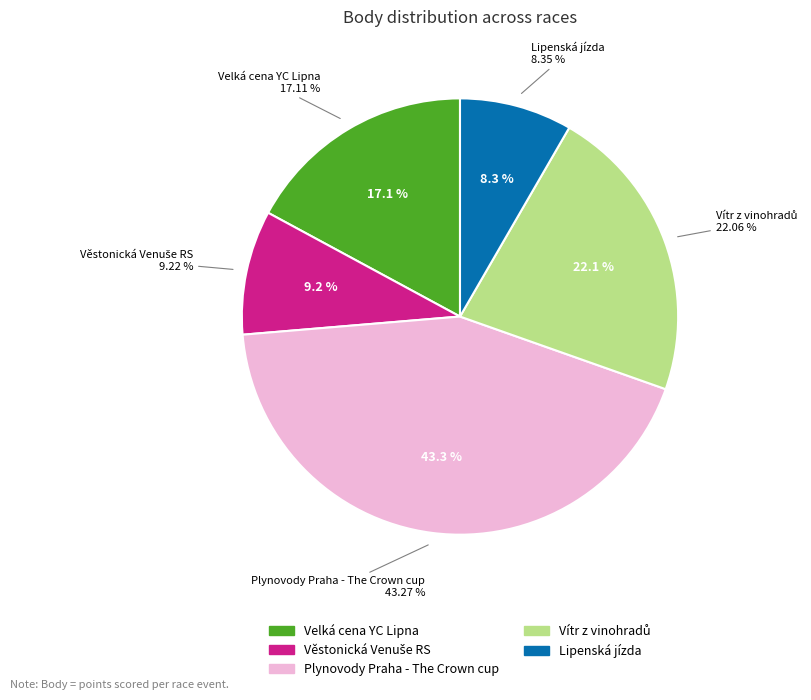

What is the ratio of the value at Věstonická Venuše RS to the value at Vítr z vinohradů?

0.4